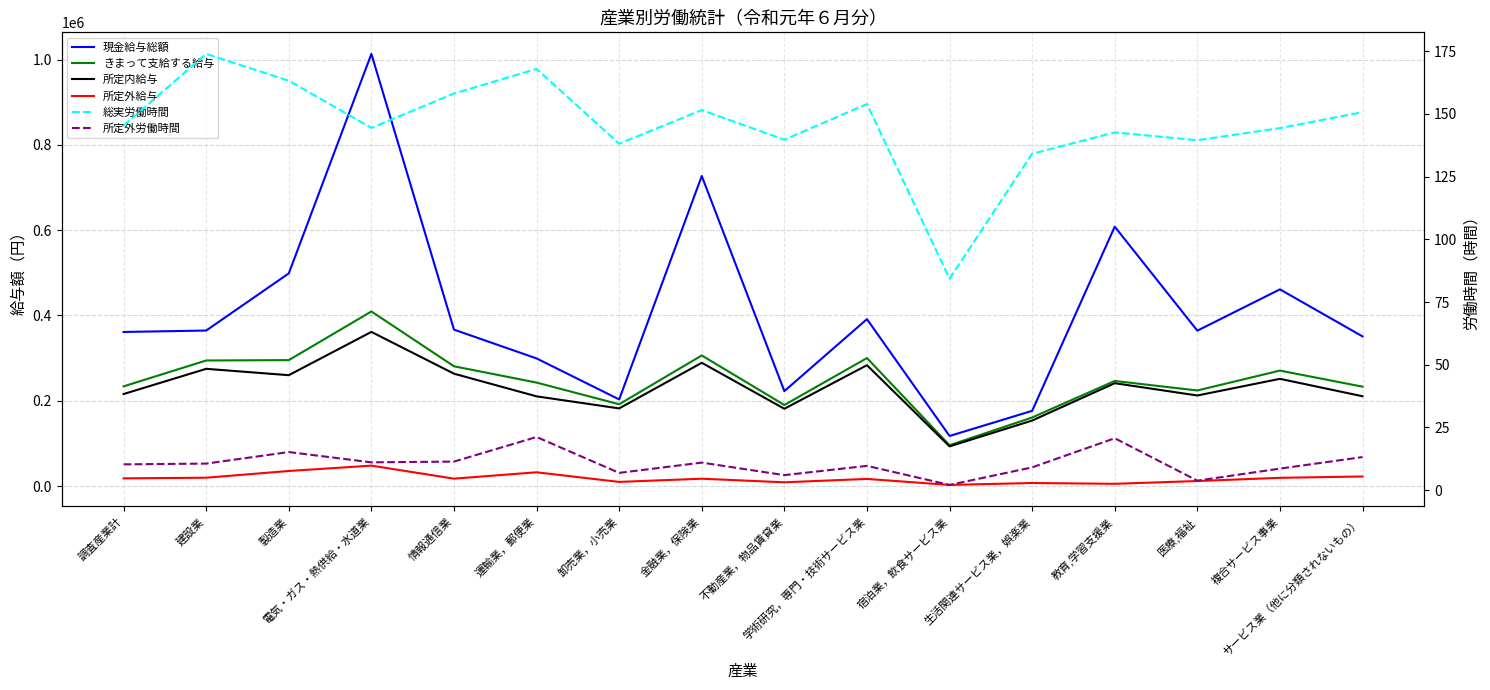

What is the maximum value shown in the chart?

1013353.0